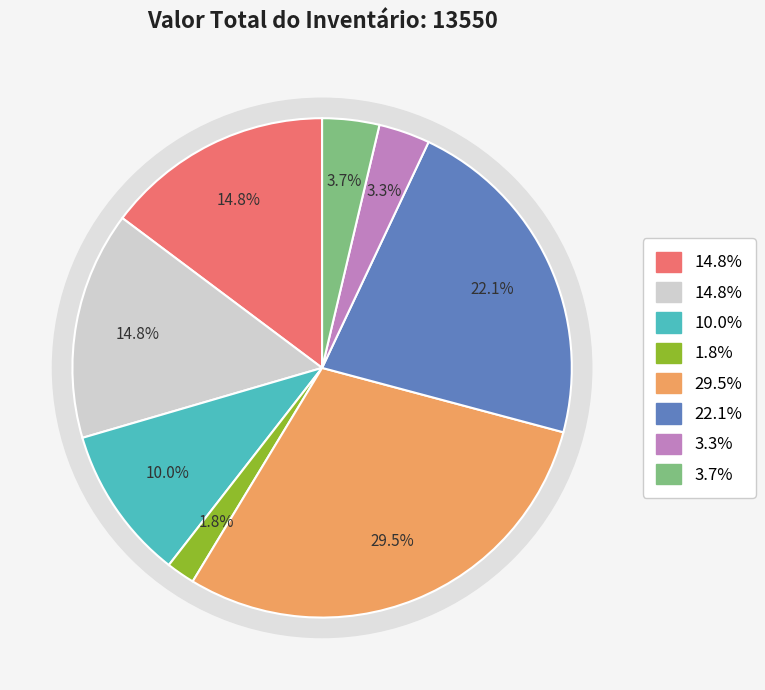

How many segments does this pie chart have?

8